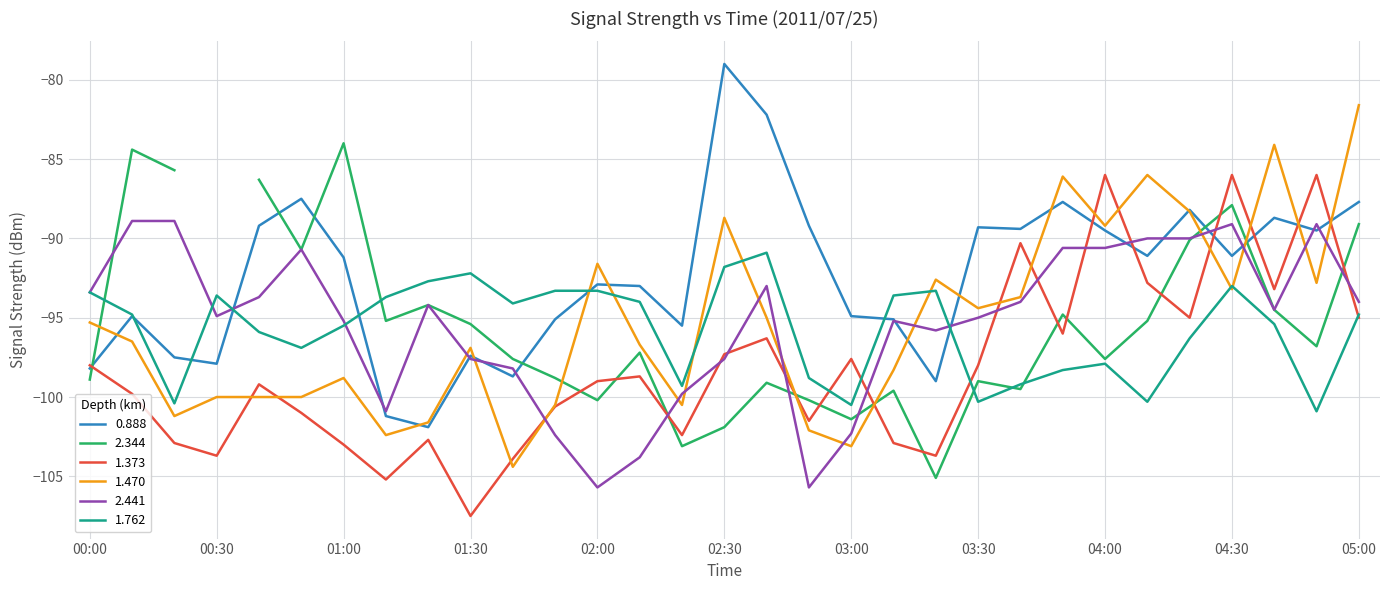

What is the difference between the maximum and minimum values in the 0.888 series?

22.9